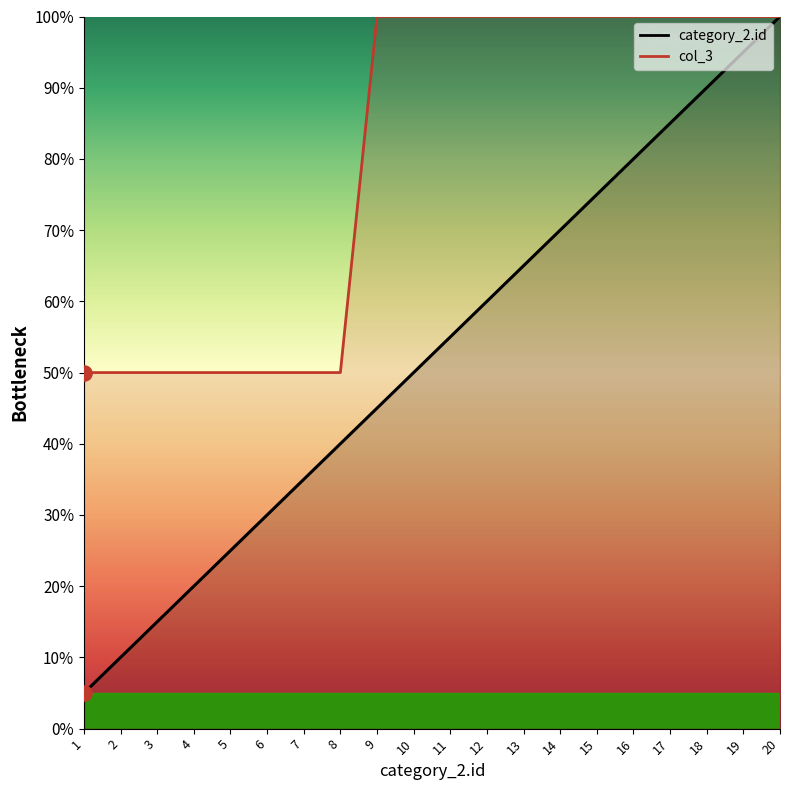

Which series reaches the maximum Y coordinate?

category_2.id